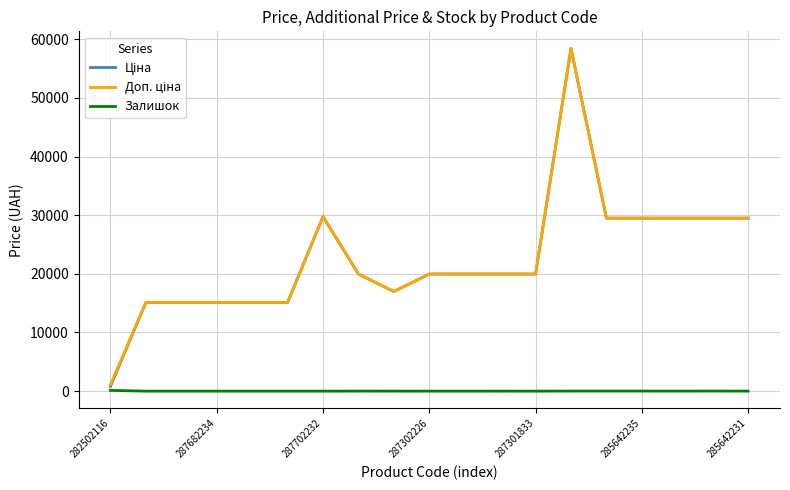

How many lines are shown in the chart?

3